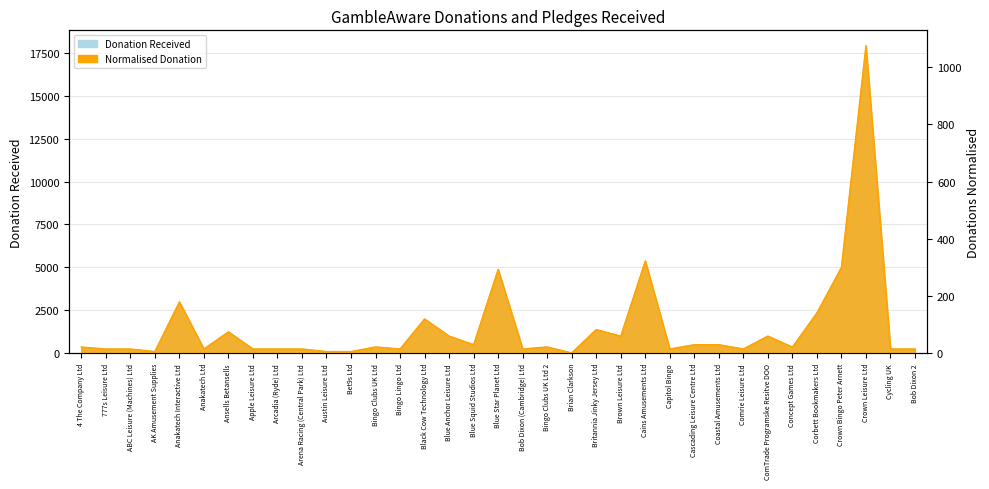

What is the sum of all values?

52427.5